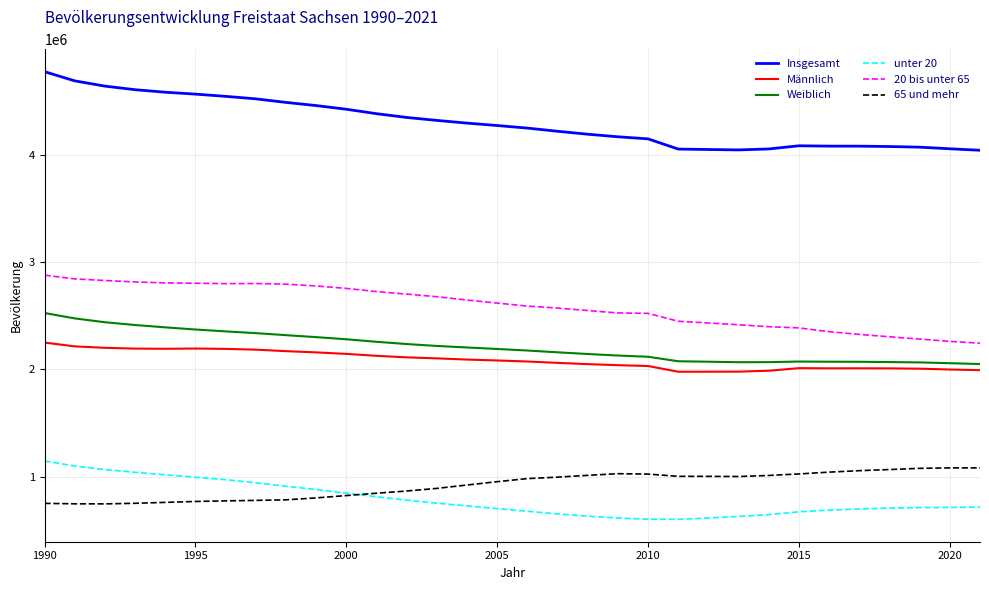

How many intersections are there between 65 und mehr and unter 20?

1